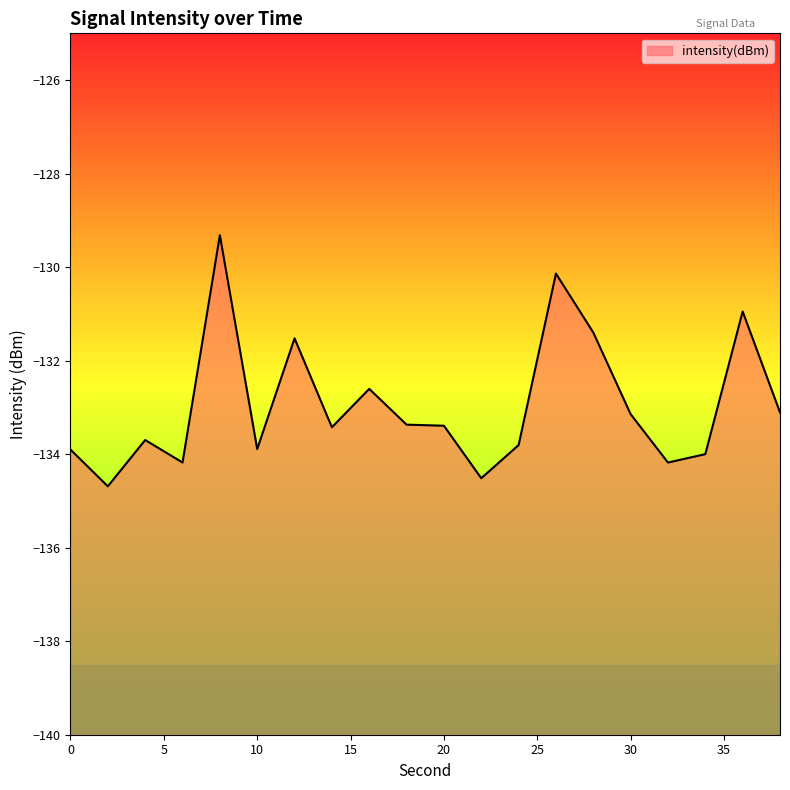

Reading right to left, extract all data points from this chart.

-133.1	-130.9	-134.0	-134.2	-133.1	-131.4	-130.1	-133.8	-134.5	-133.4	-133.4	-132.6	-133.4	-131.5	-133.9	-129.3	-134.2	-133.7	-134.7	-133.9